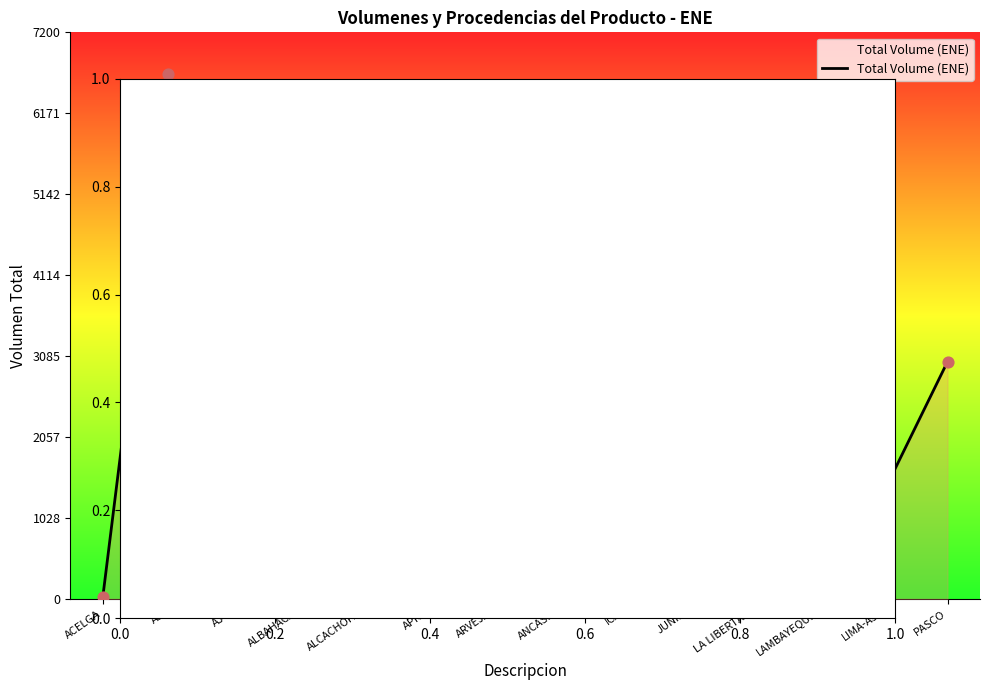

What is the change in value from APIO to LAMBAYEQUE?

-1442